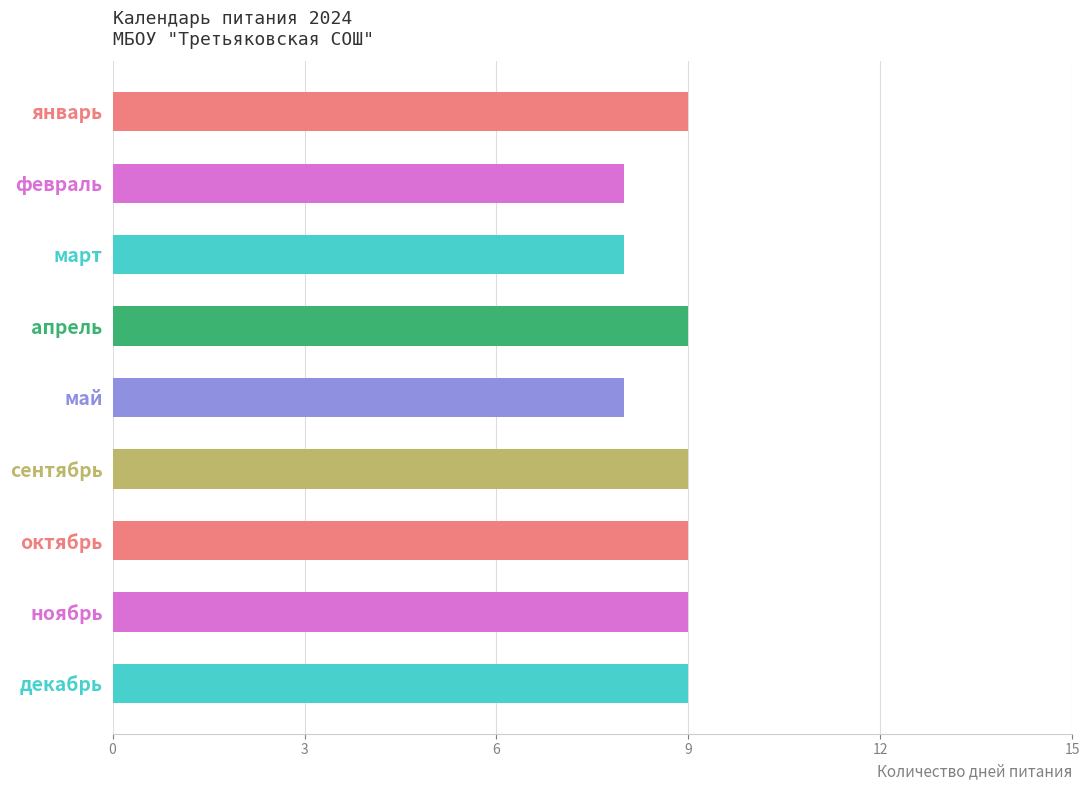

What is the average value?

9